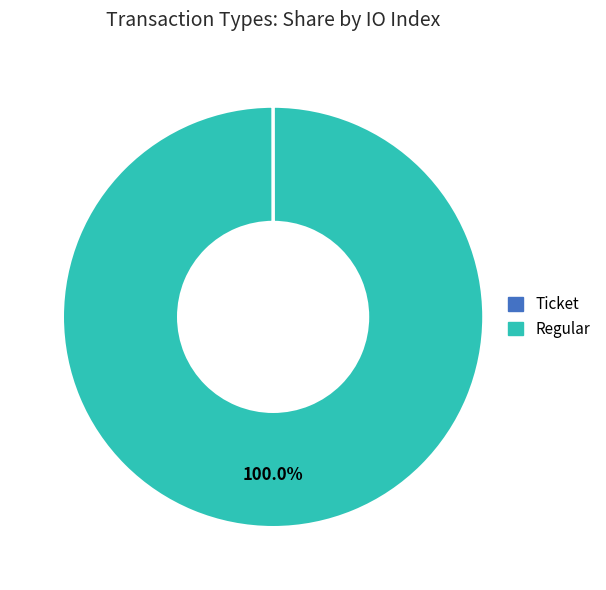

Which category has the biggest portion of the pie?

Regular